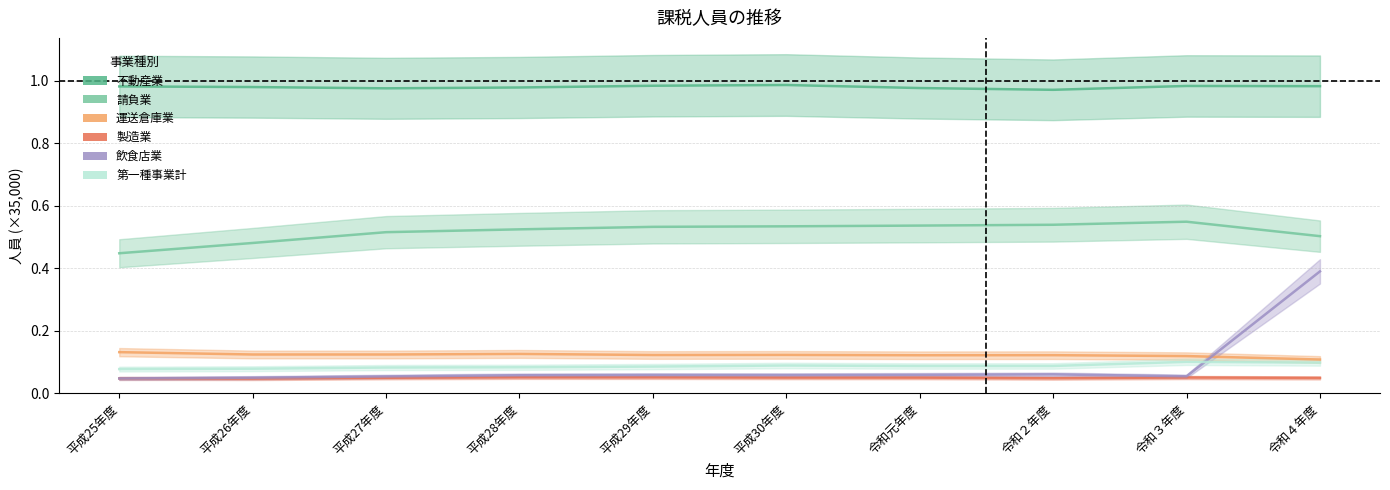

True or false: 請負業 and 飲食店業 cross at least once.

False